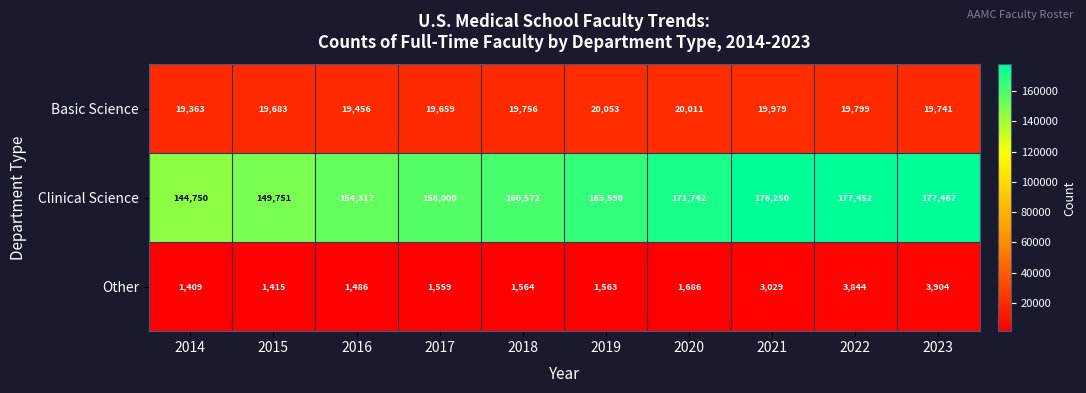

Which series has the largest total across all categories?

Clinical Science